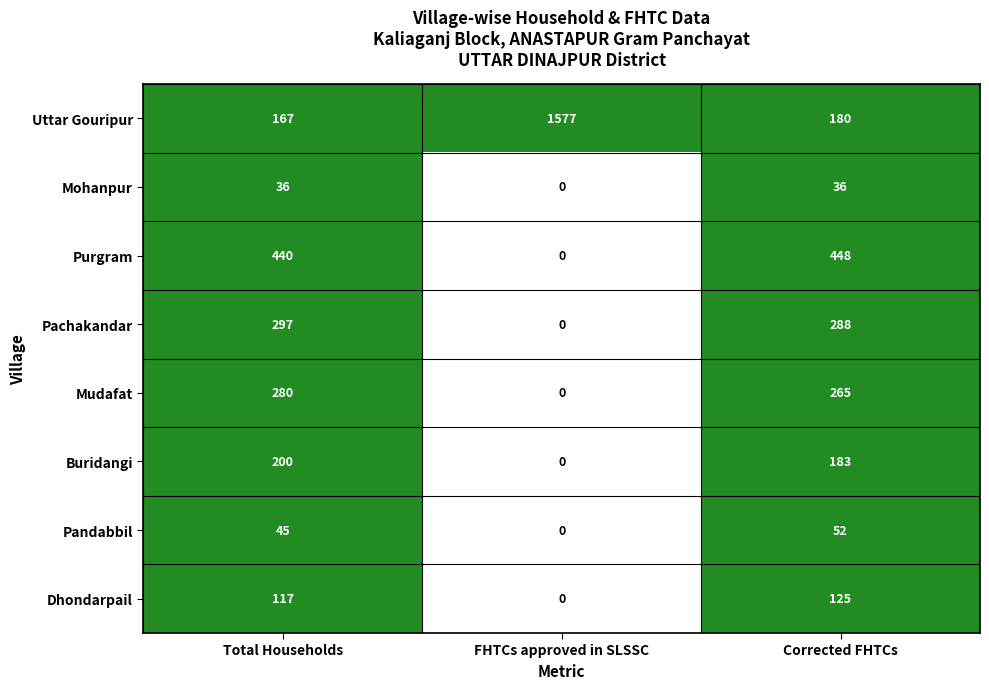

Which label corresponds to the largest value in the chart?

FHTCs approved in SLSSC